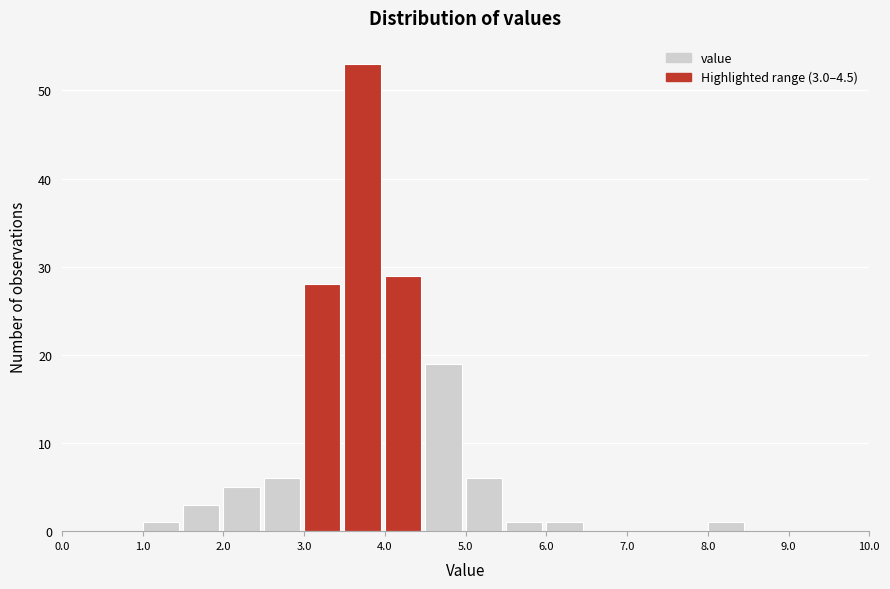

Over which range of the x-axis is the bar tallest?

3.5 to 4.0